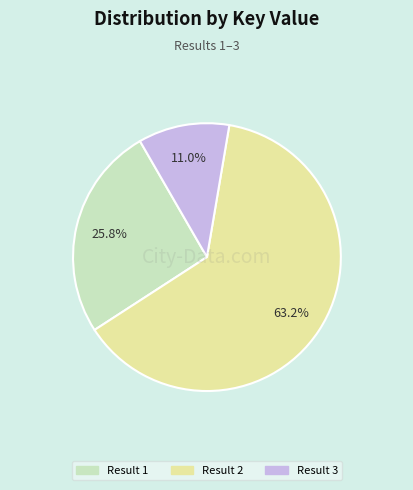

To the nearest percent, what is the difference between the largest and smallest slice percentages?

52%